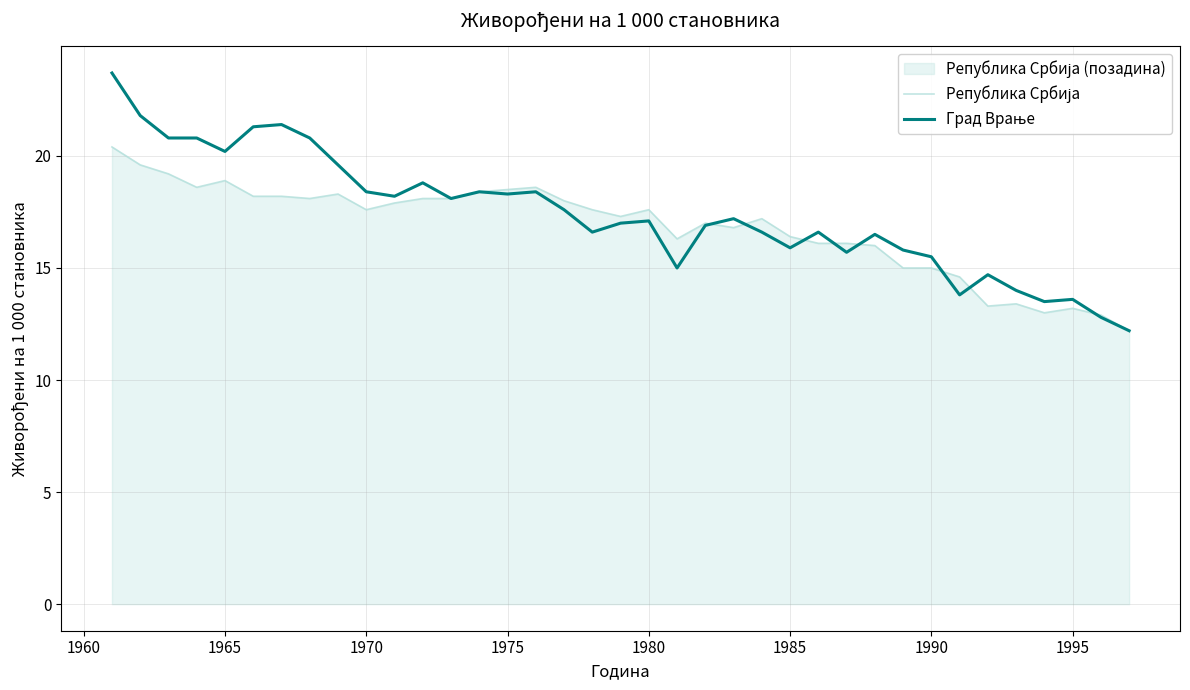

What is the maximum value shown in the chart?

23.7